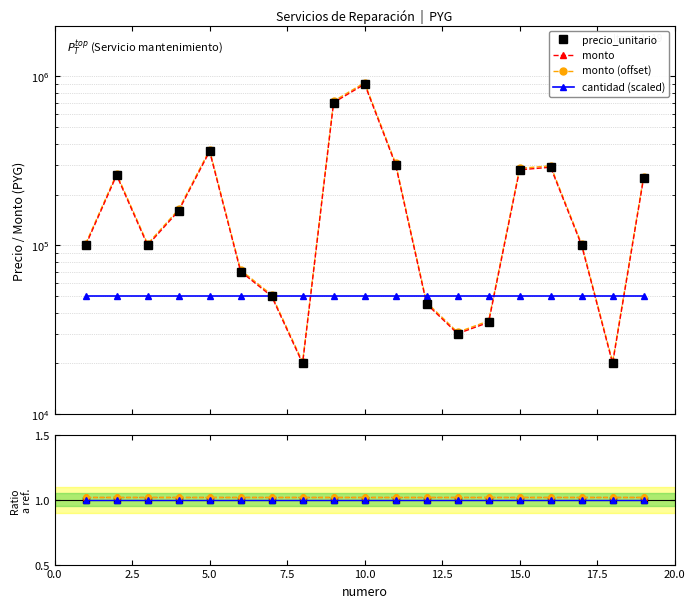

The monto (offset) series shows 1.6 at 7.5. True or false?

False